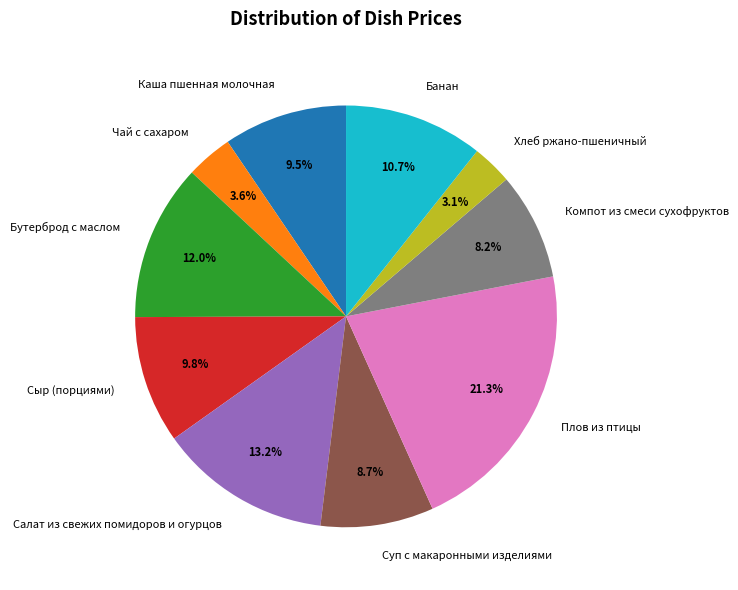

Which has a higher value, Компот из смеси сухофруктов or Плов из птицы?

Плов из птицы